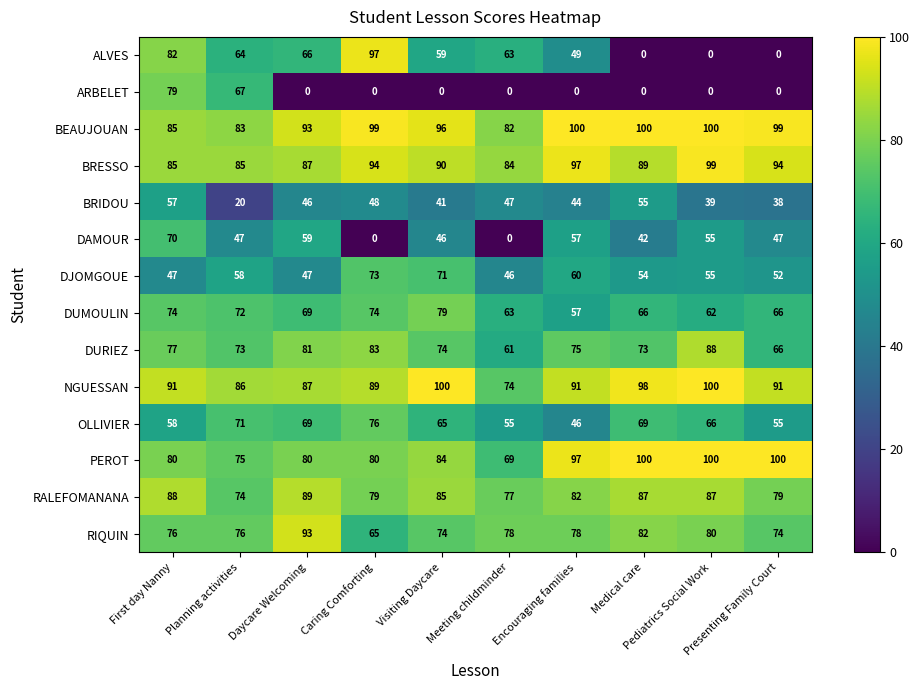

How many values in the DJOMGOUE series are below 55?

5